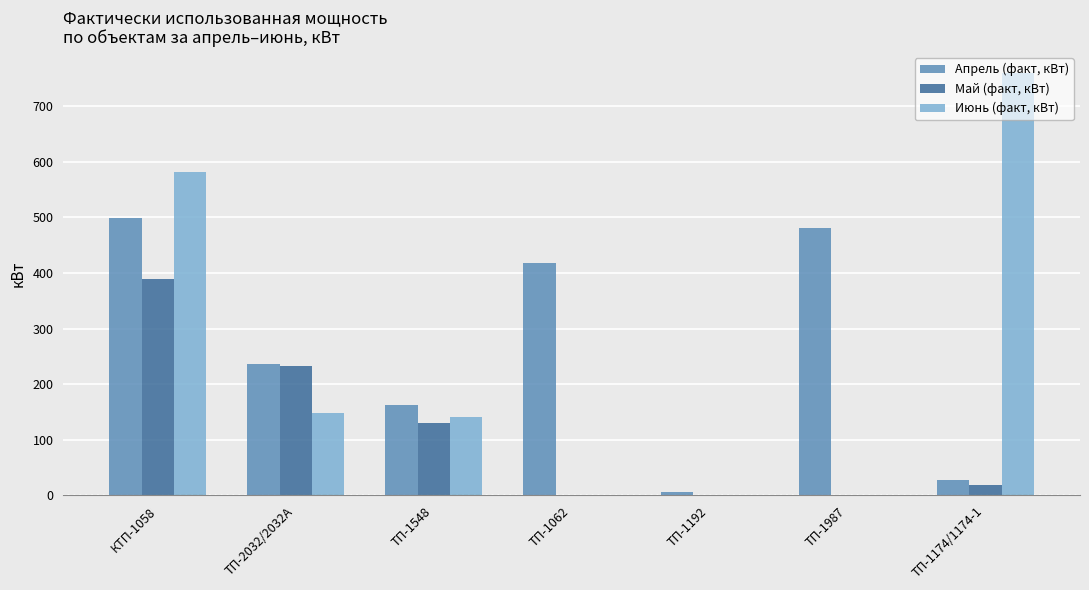

Reading left to right, what are all the values shown in this chart?

Апрель (факт, кВт): 499.0	236.0	163.0	417.5	6.6	481.9	28.0
Май (факт, кВт): 390.0	232.0	130.0	0.0	0.0	0.0	19.0
Июнь (факт, кВт): 581.0	148.0	141.0	0.0	0.0	0.0	760.0